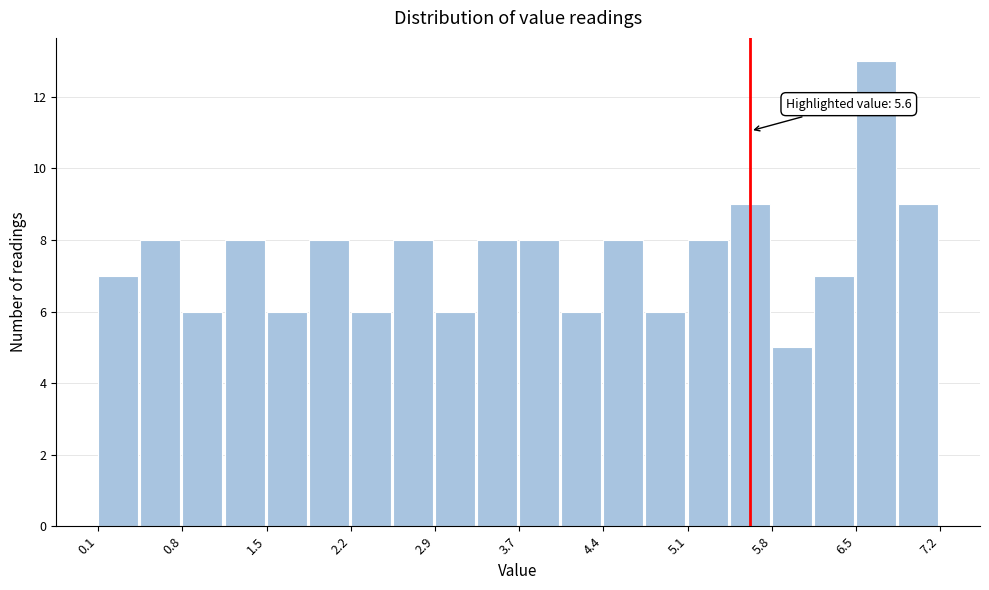

Read against the x-axis, roughly where is the centre of the tallest bar?

6.7